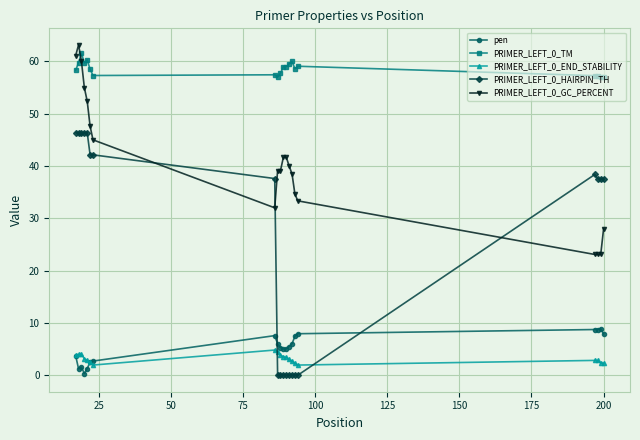

True or false: pen and PRIMER_LEFT_0_TM intersect in this chart.

False